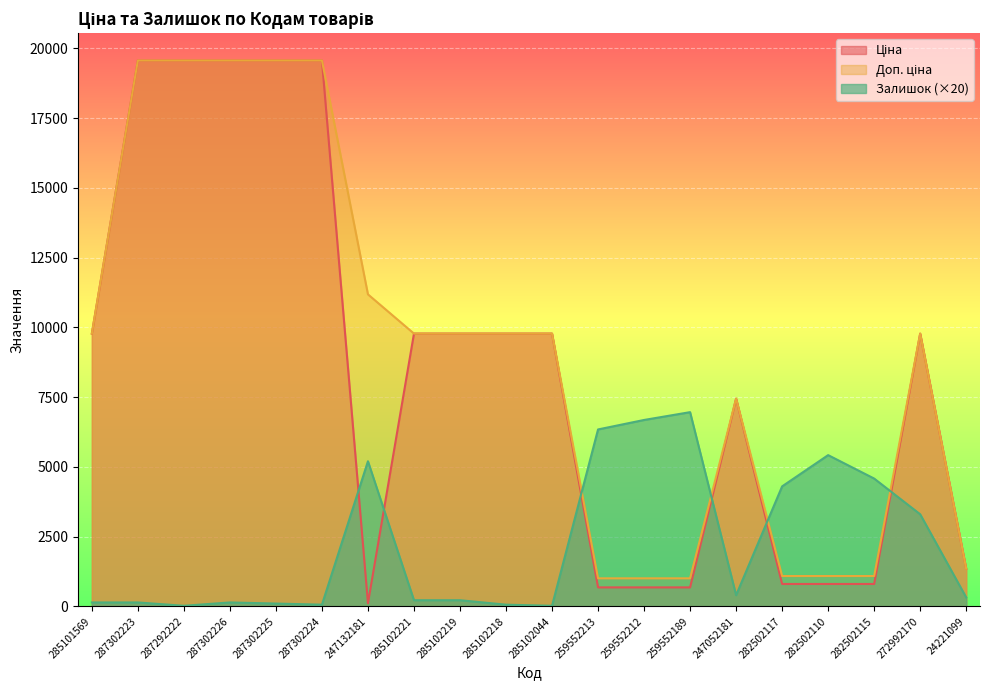

True or false: Доп. ціна has a value of 11182.0 at 247132181.

True